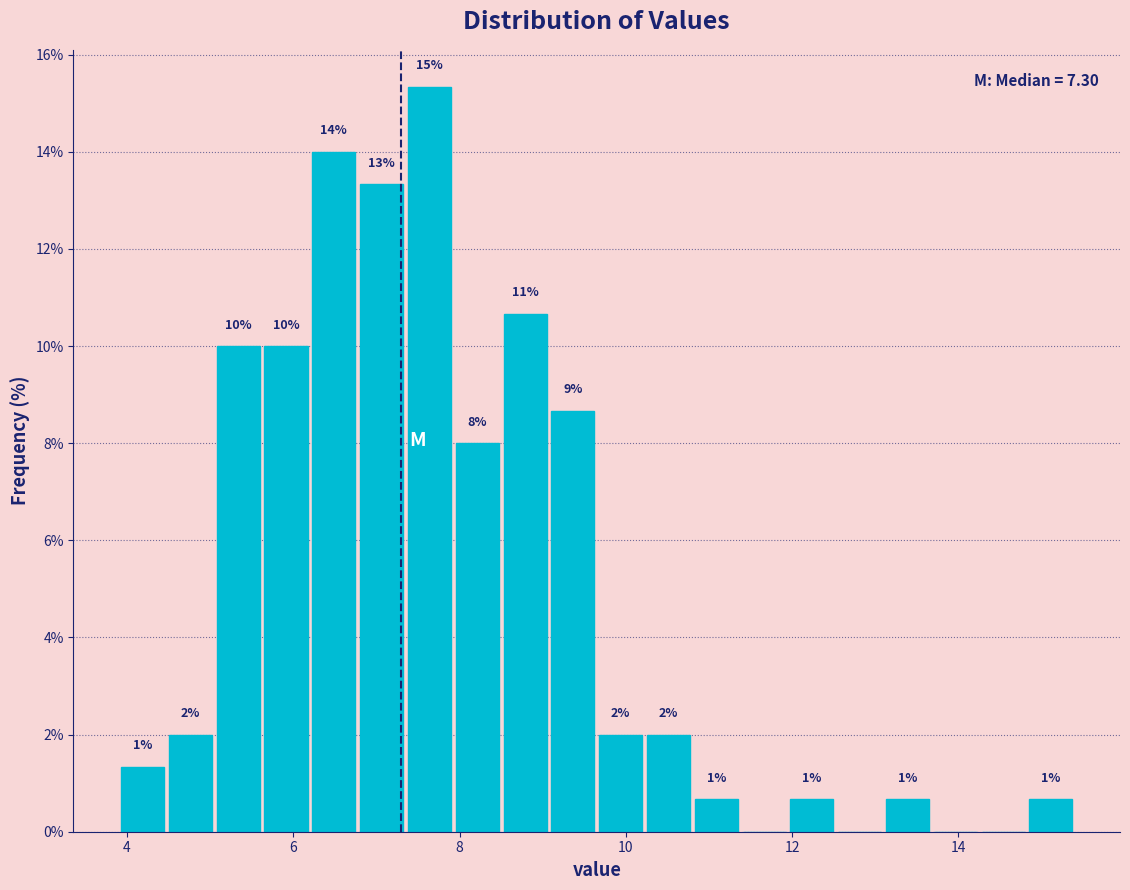

Read against the x-axis, roughly where is the centre of the tallest bar?

7.6